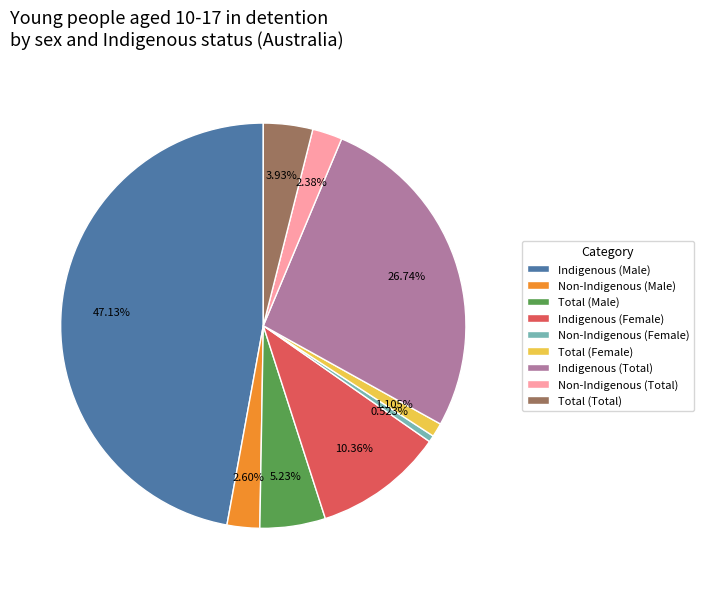

Is Non-Indigenous (Male) the majority of the pie?

No